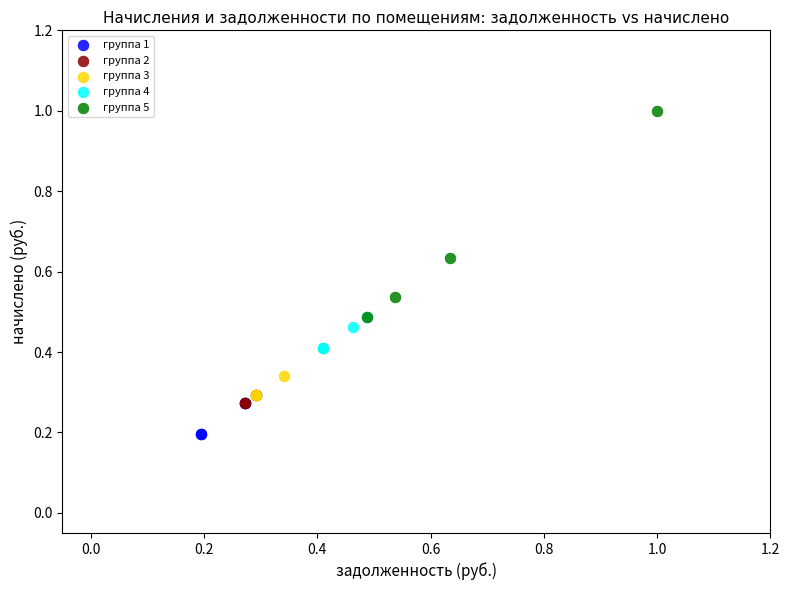

Which series reaches the maximum Y coordinate?

группа 5